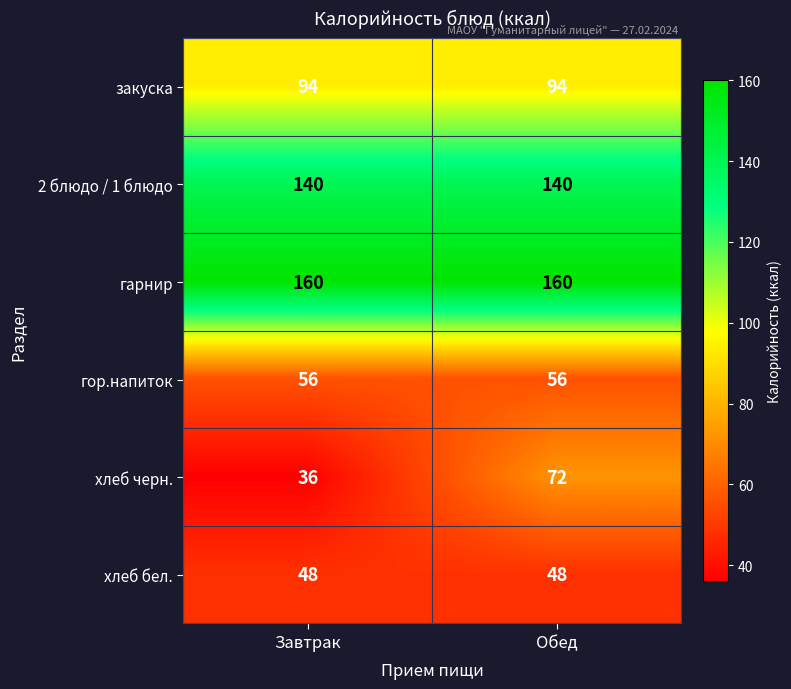

What is the maximum value shown in the chart?

160